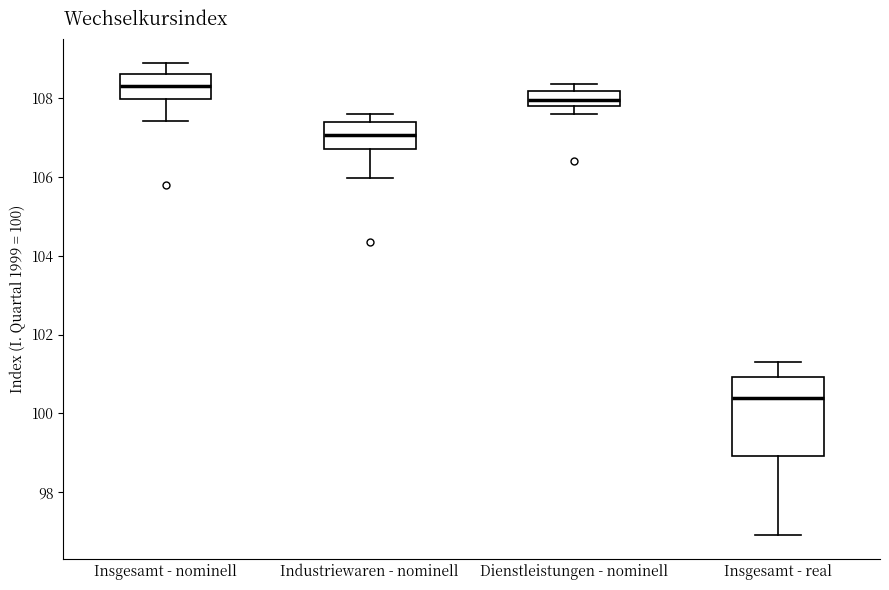

Where is the lower edge of the box for Dienstleistungen - nominell on the y-axis? The values are not printed on the chart, so give them approximately, as read against the axis.

107.8